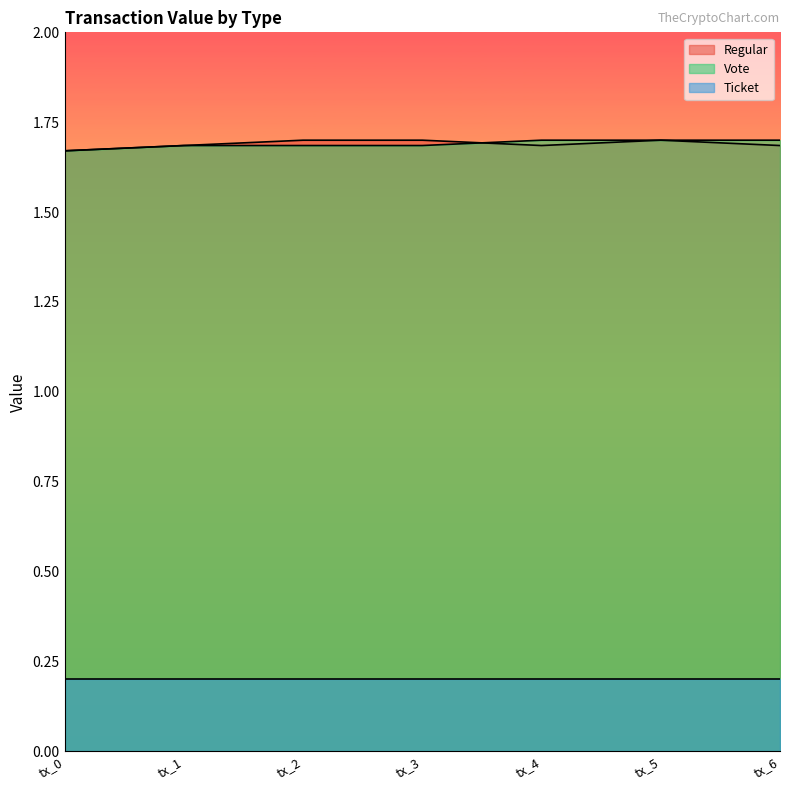

Read the Regular value at tx_4.

1.7